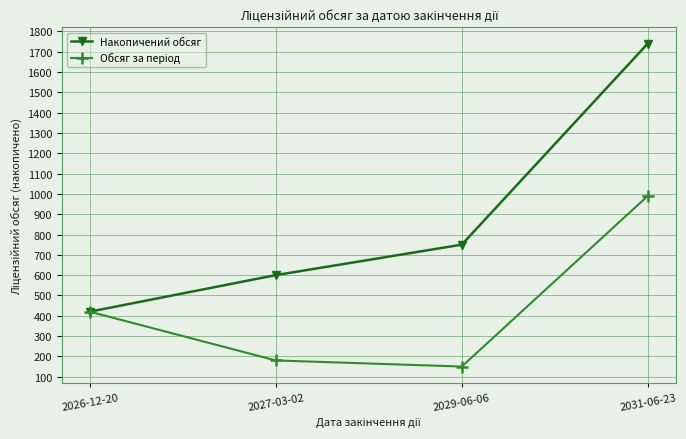

True or false: Накопичений обсяг has a value of 1740 at 2031-06-23.

True